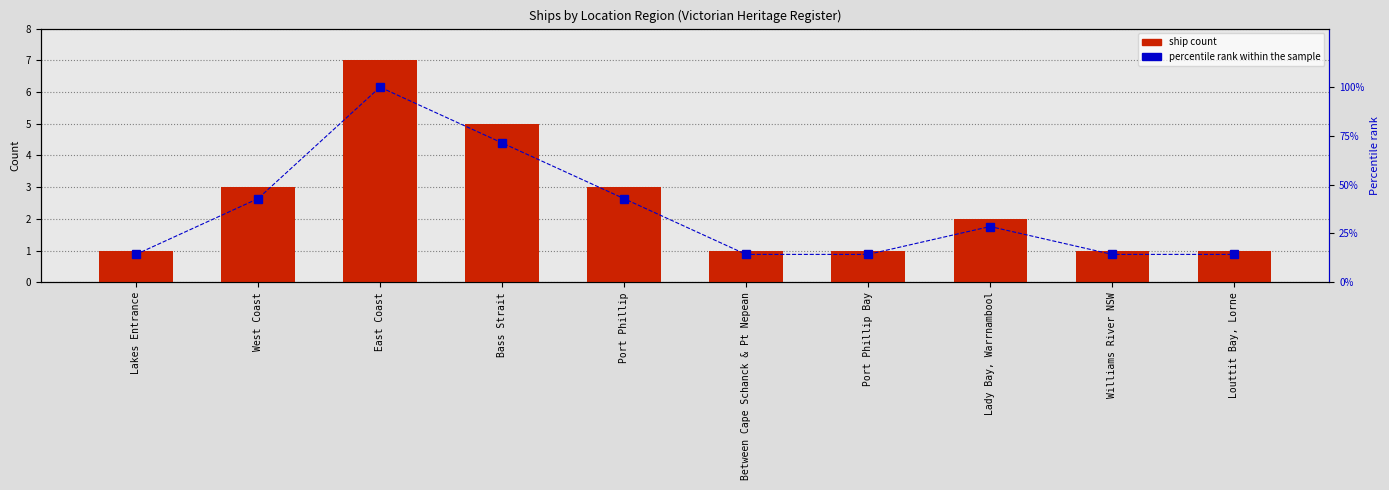

What is the label of the 4th bar from the right?

Port Phillip Bay